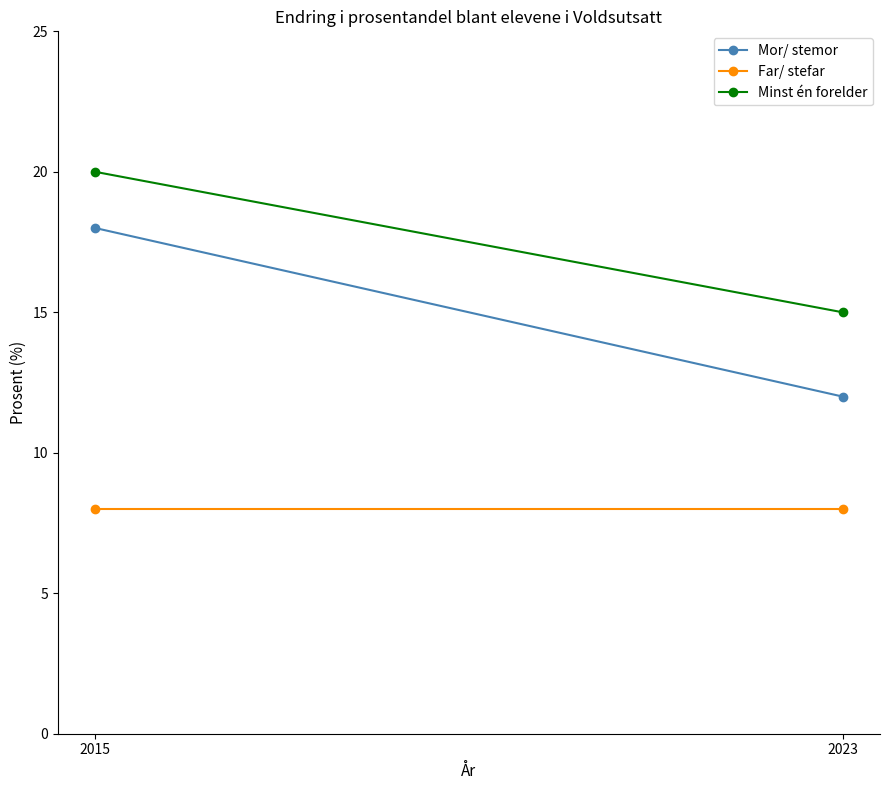

Which series changed the most between 2015 and 2023?

Mor/ stemor